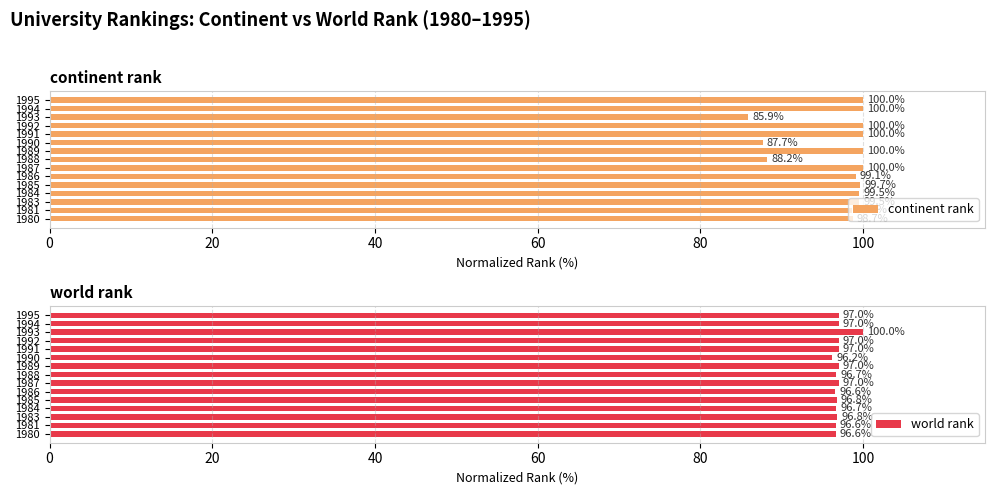

Does the chart contain stacked bars?

No